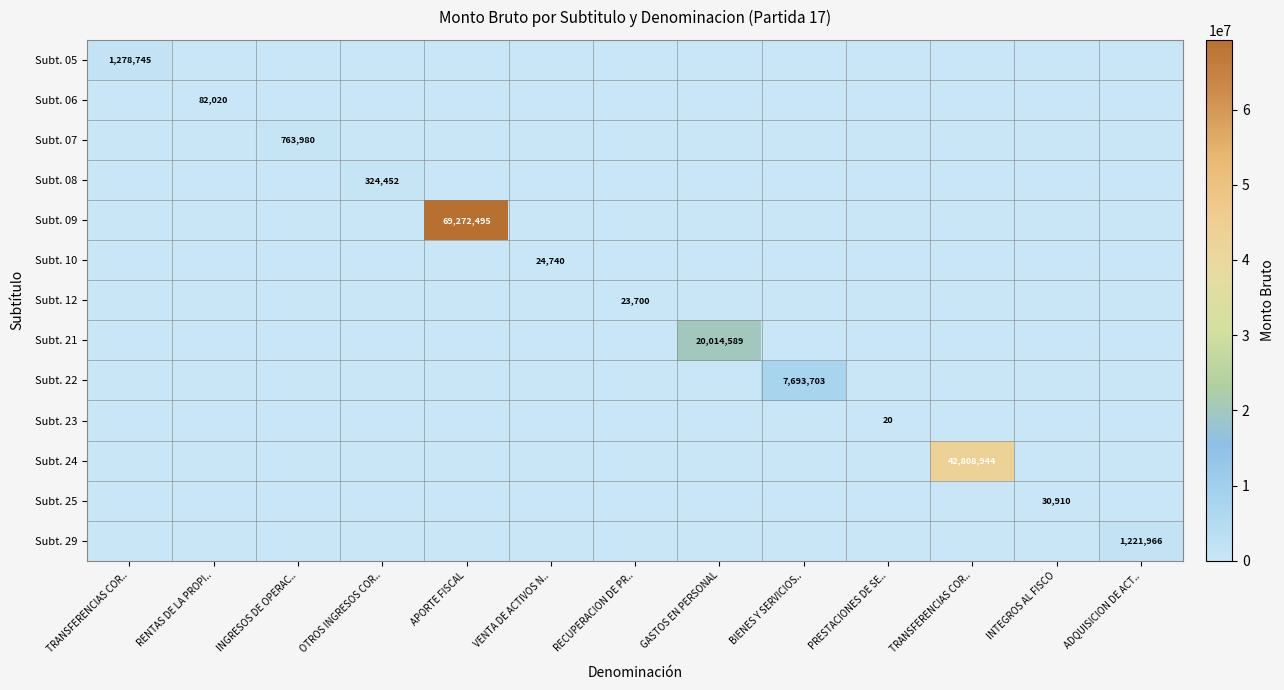

True or false: Subt. 21 has a value of 9344816 at INGRESOS DE OPERAC...

False